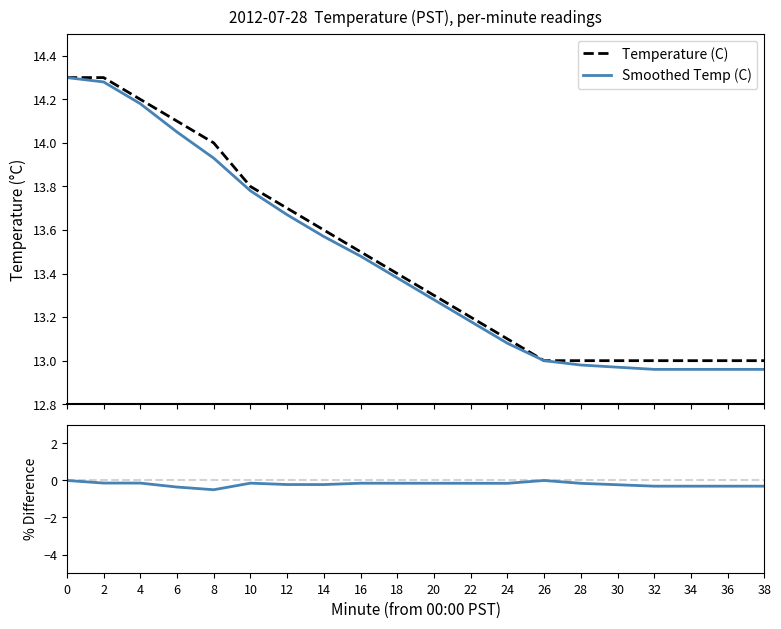

The % Diff (Smoothed vs Raw) series shows -0.3 at 26. True or false?

False